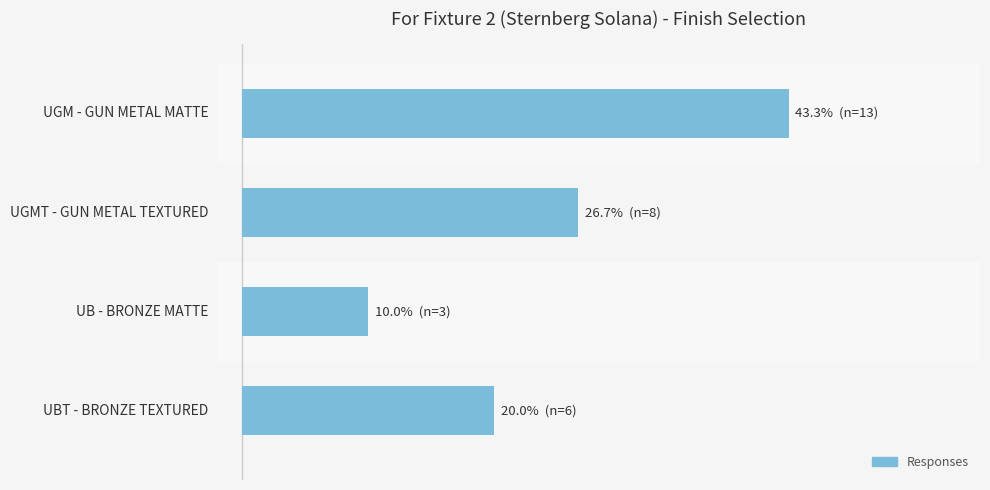

Are the bars horizontal?

Yes